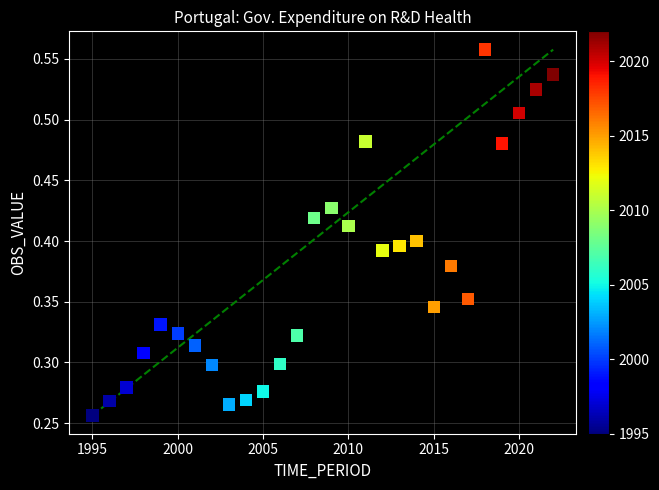

What is the range of X values (max minus min)?

27.0